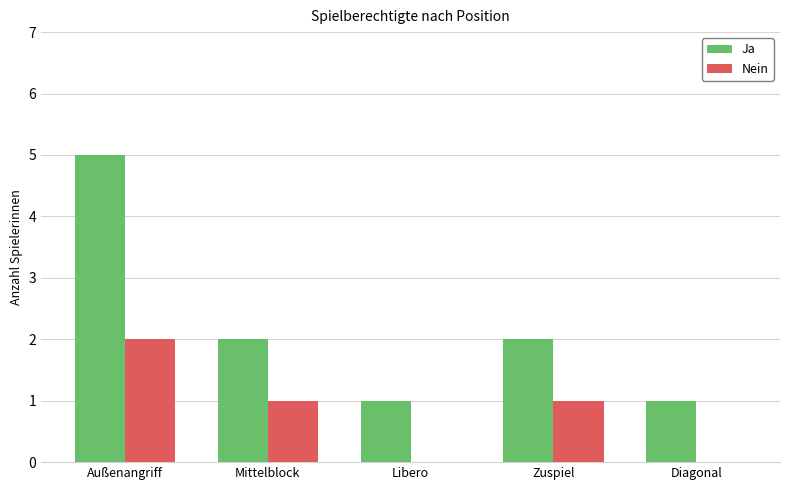

What value does the Ja series have at Außenangriff?

5